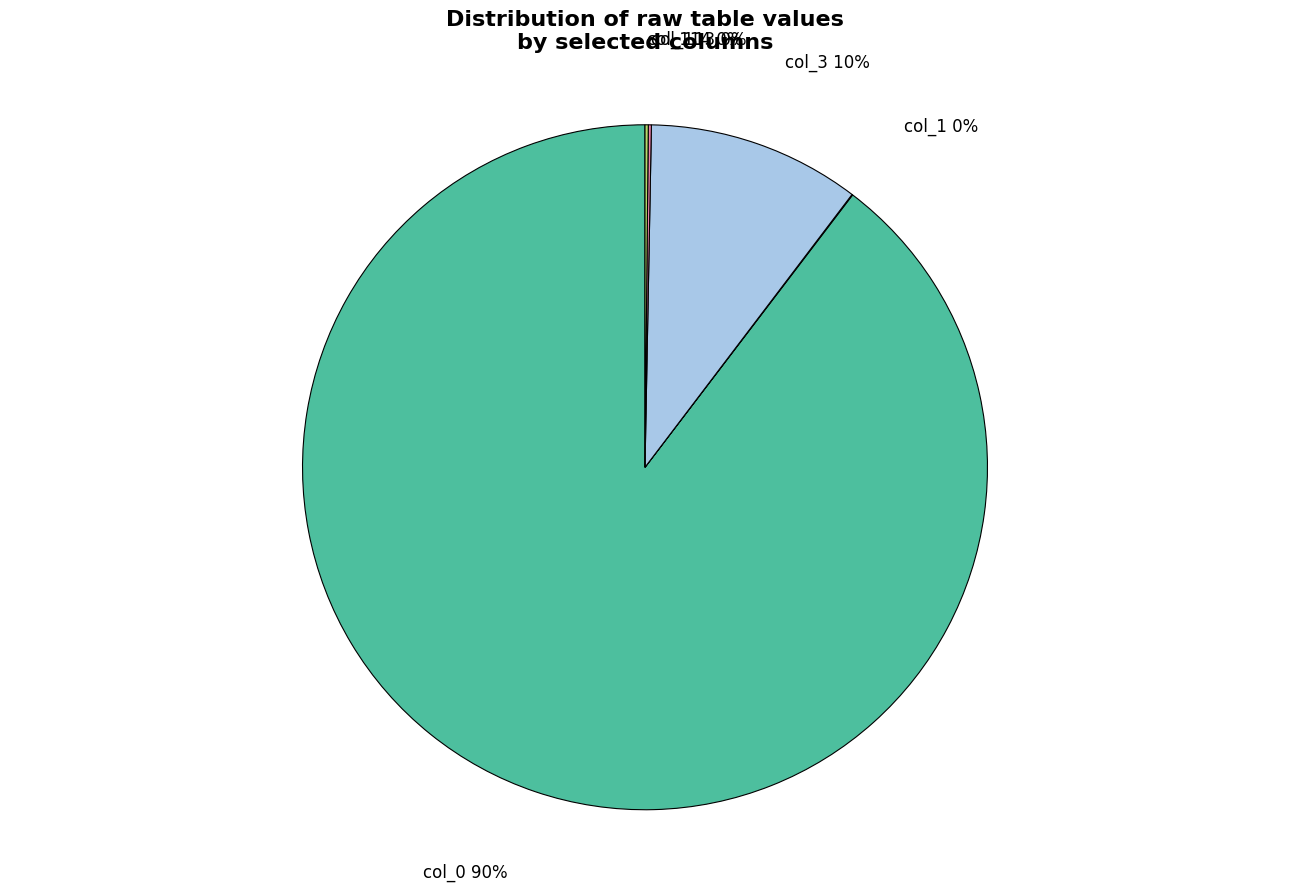

What is the largest slice in the pie chart?

col_0